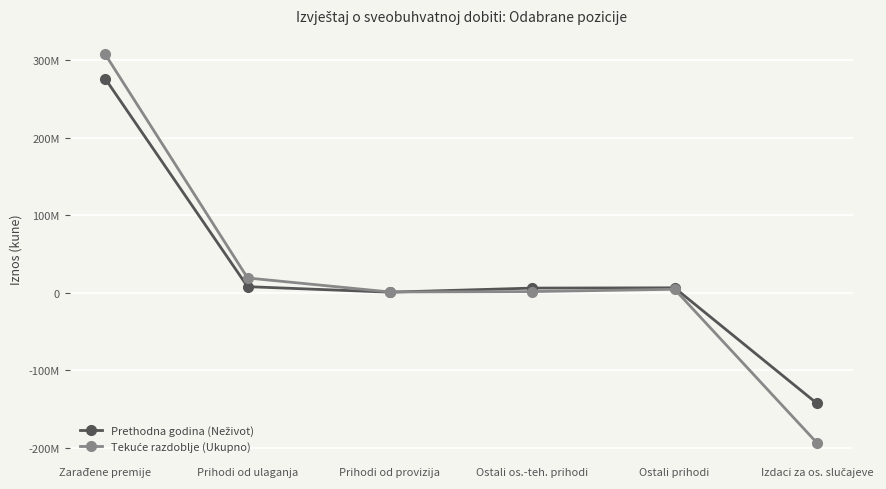

Is this an area chart (filled region under the line)?

No